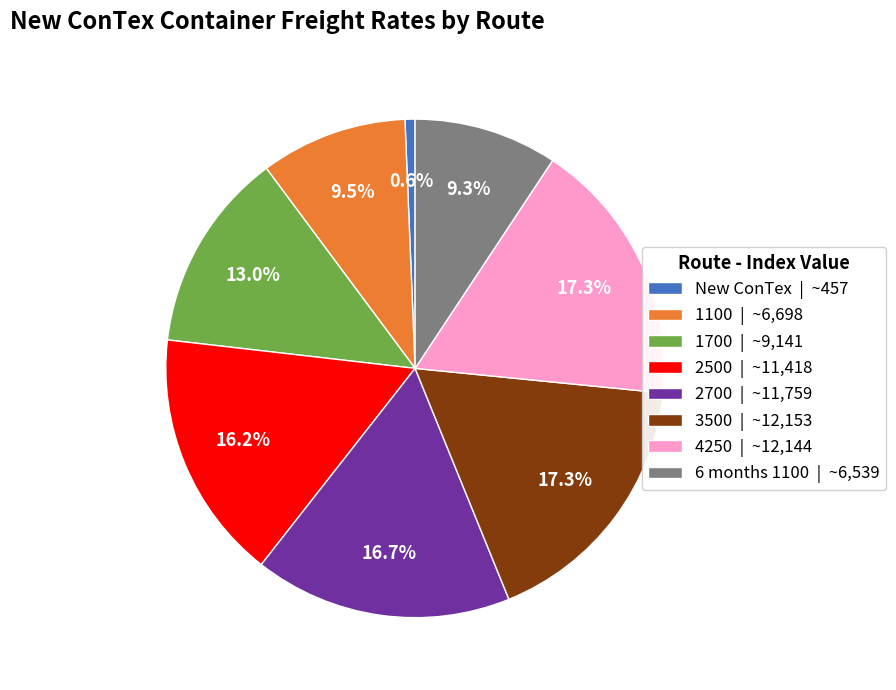

The 2500 slice represents 5% of the pie. True or false?

False